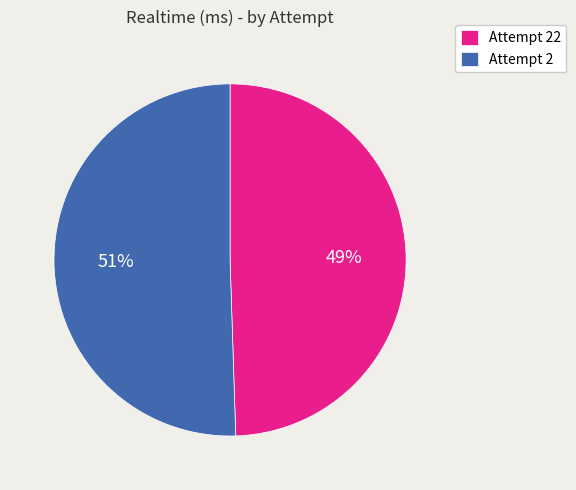

Which category has the biggest portion of the pie?

Attempt 2